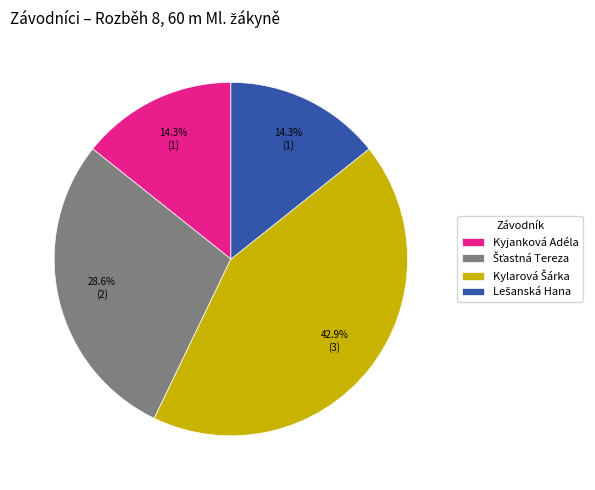

To the nearest percent, what is the average slice percentage?

25%